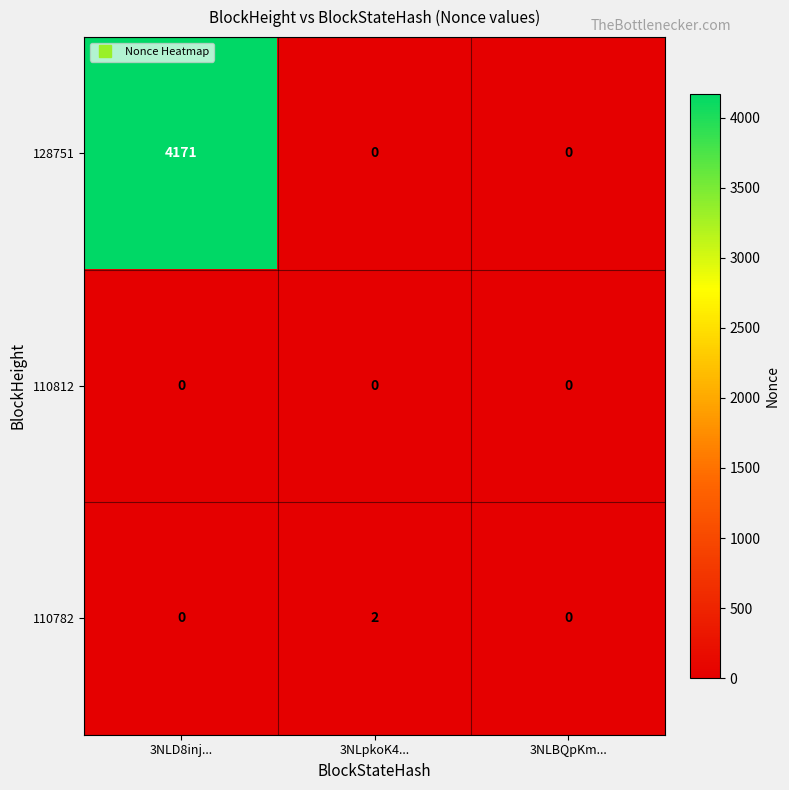

Reading right to left, extract all data points from this chart.

128751: 0	0	4171
110812: 0	0	0
110782: 0	2	0